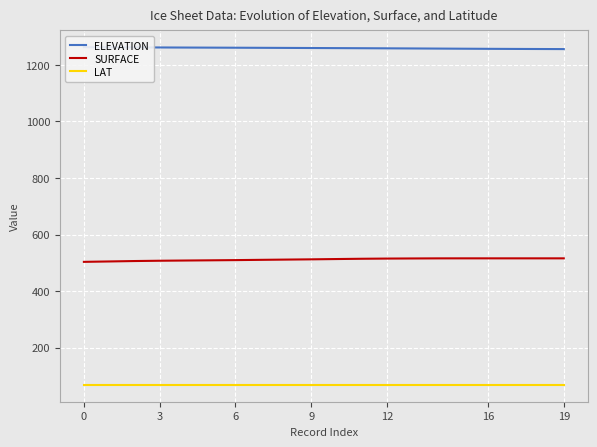

Which series has the widest spread of values?

SURFACE